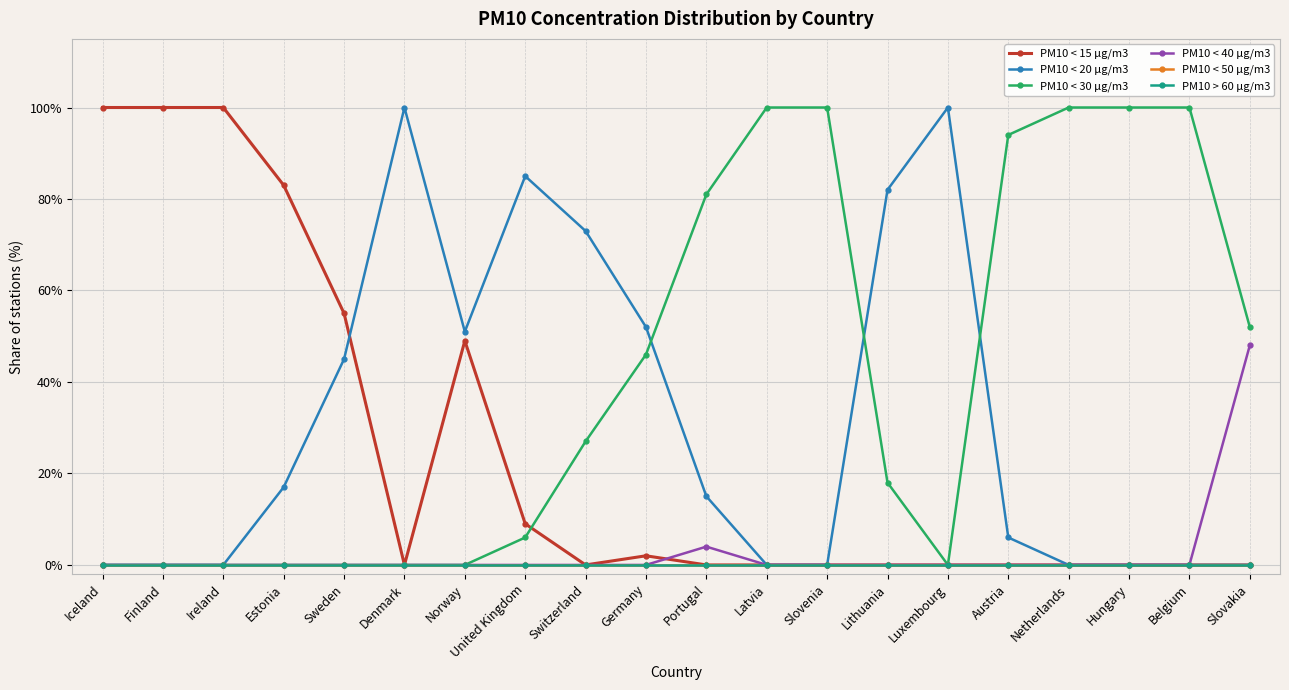

True or false: PM10 < 40 µg/m3 and PM10 < 50 µg/m3 cross at least once.

False